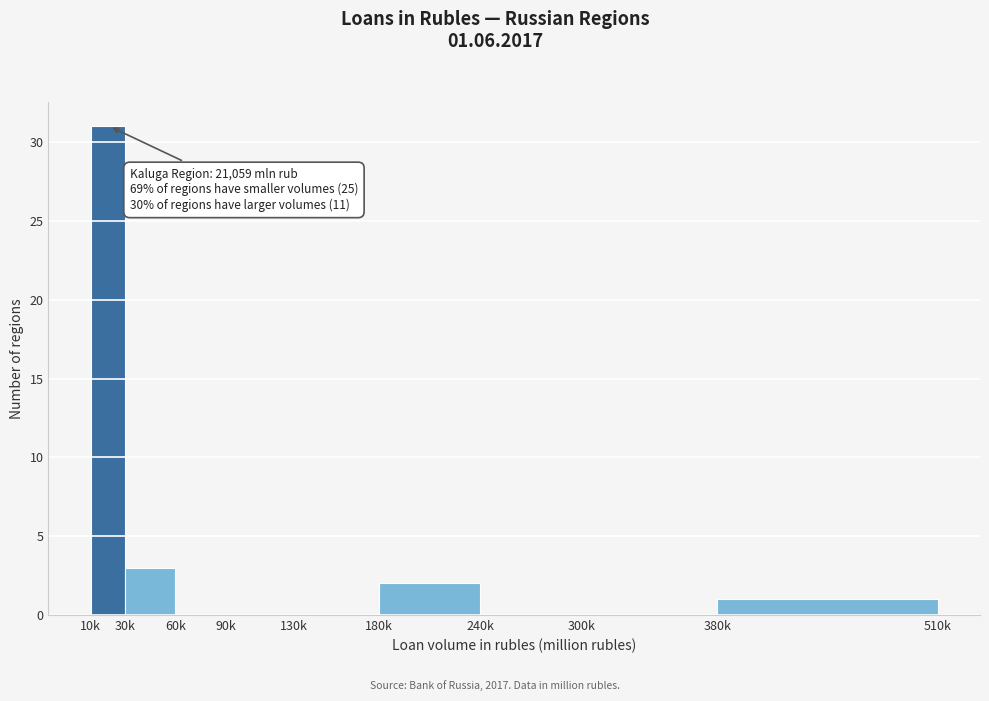

Reading left to right, list all the values displayed in this chart.

10k=31	30k=3	60k=0	90k=0	130k=0	180k=2	240k=0	300k=0	380k=1